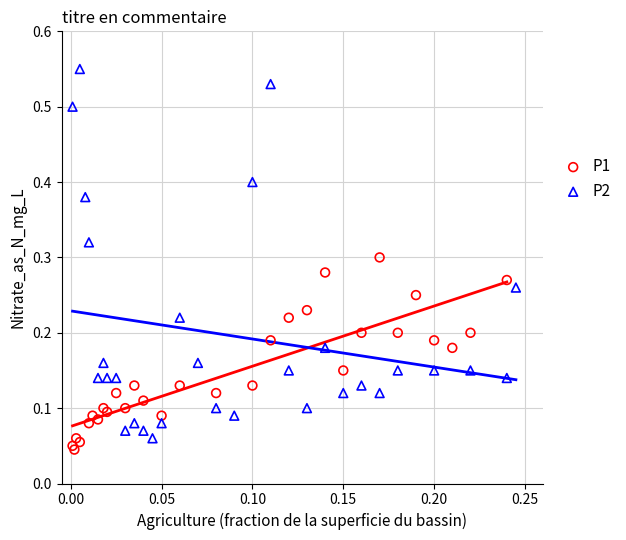

Which series reaches the maximum Y coordinate?

P2